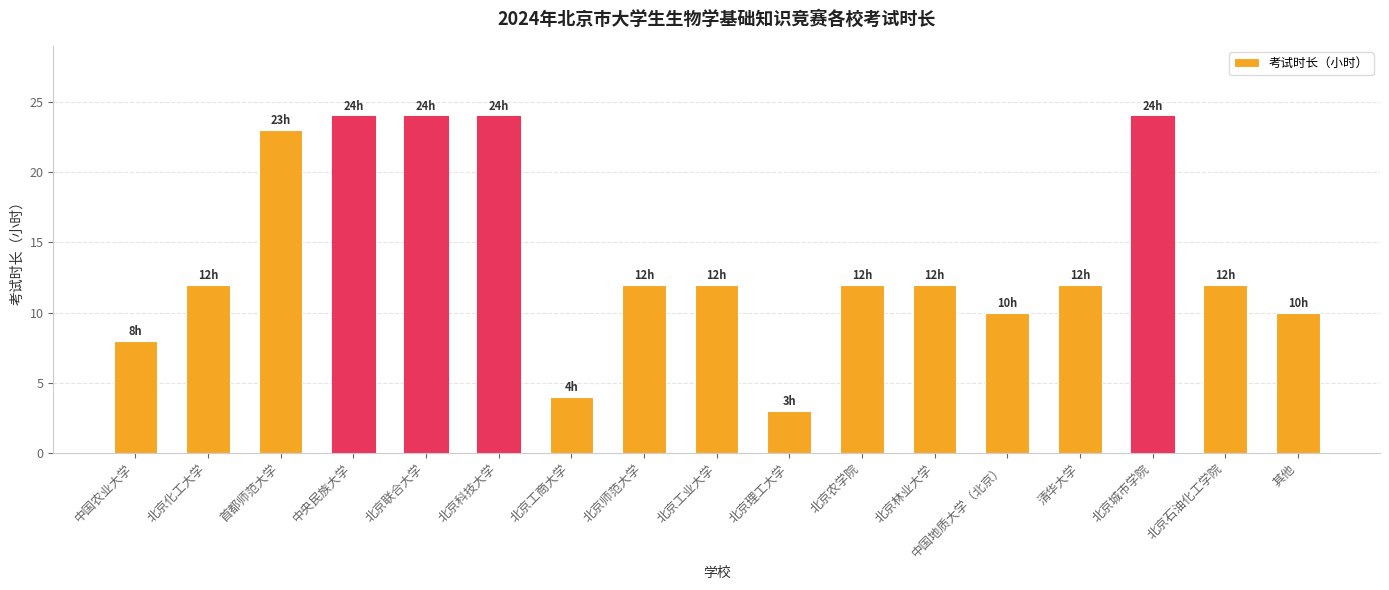

Count the number of categories in the chart.

17